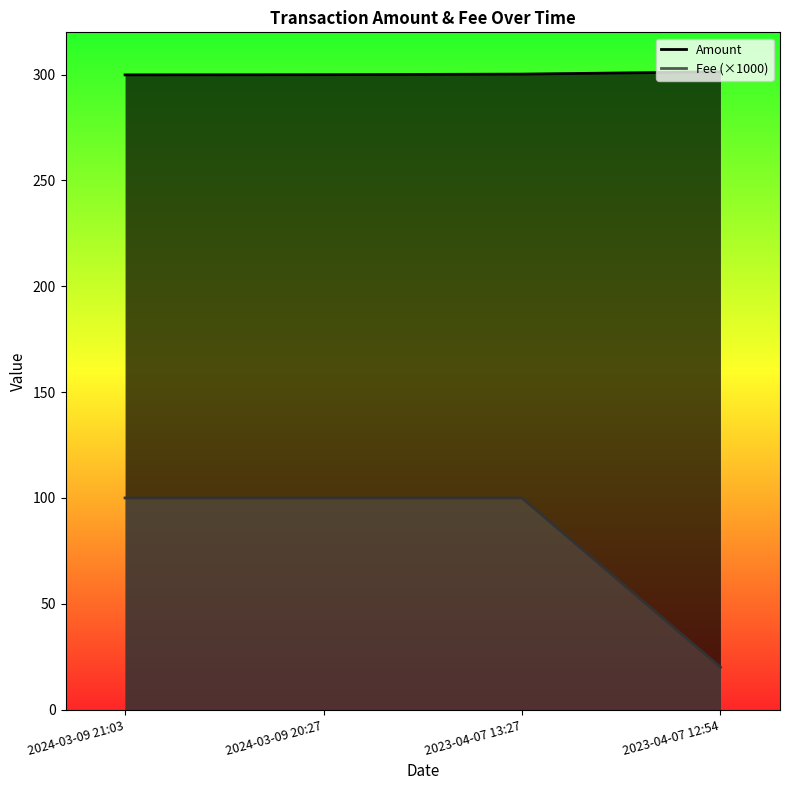

What is the difference between the highest and lowest values at 2024-03-09 20:27?

200.0